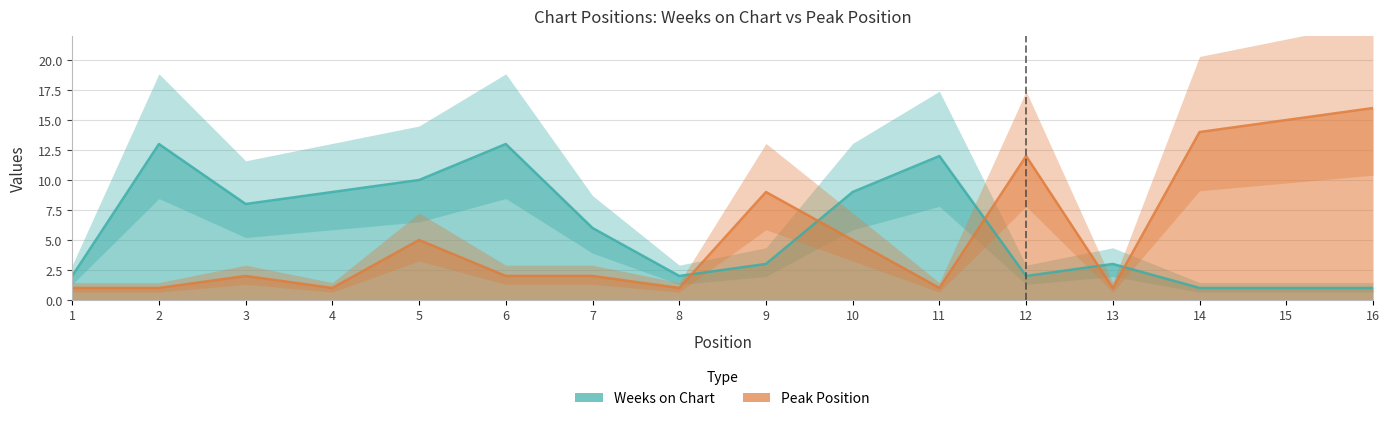

Is it true that Weeks on Chart equals 12 at 11?

True